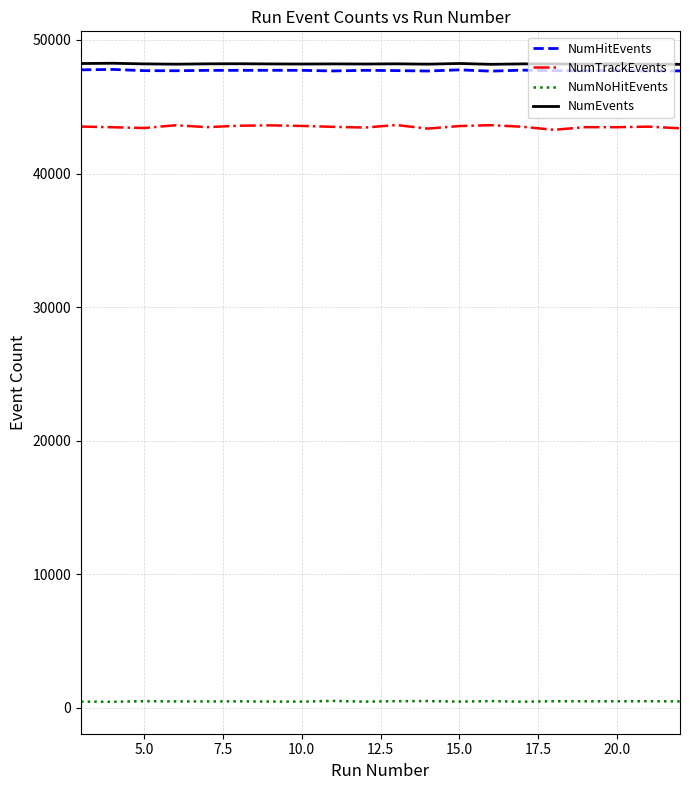

Which series has the largest range (max minus min)?

NumTrackEvents